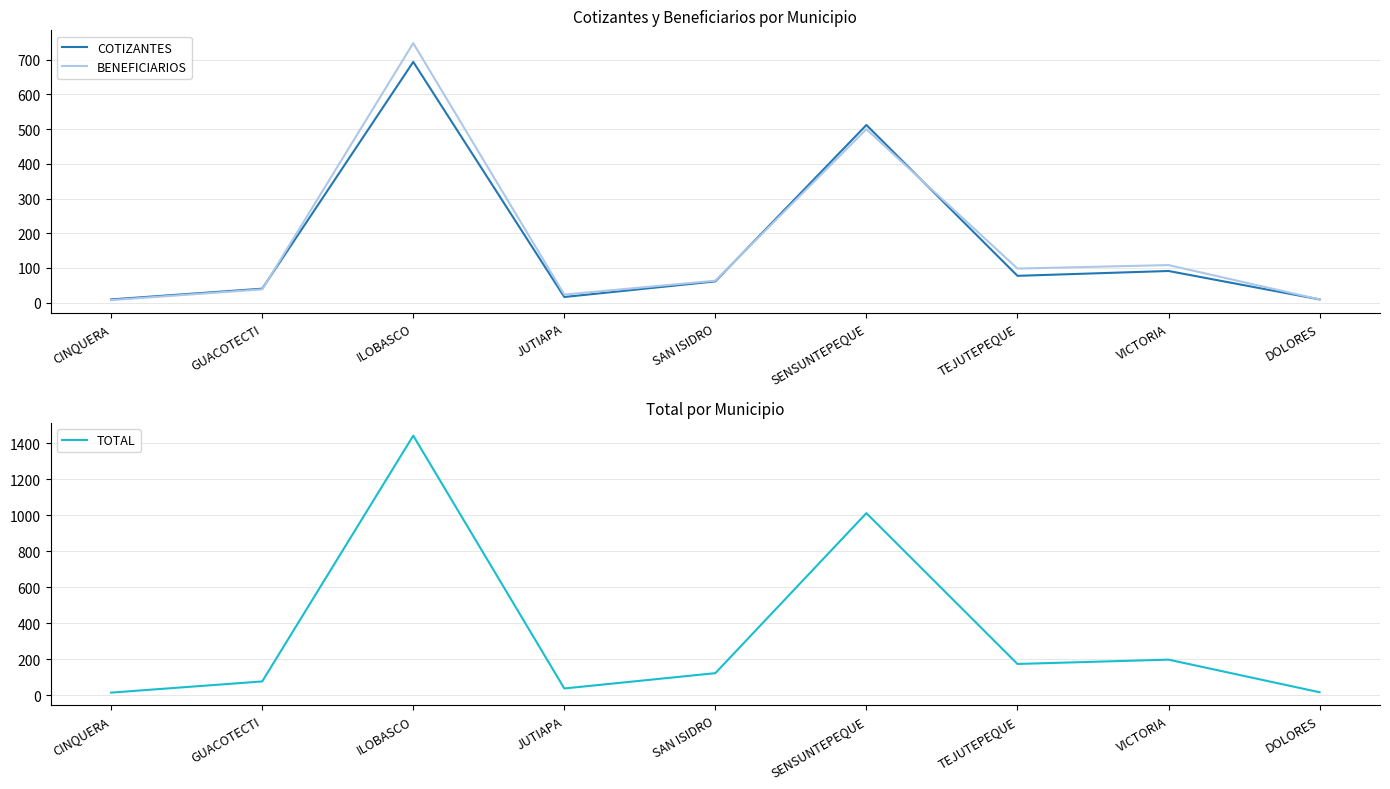

Rank the series by their maximum value, from highest to lowest.

TOTAL, BENEFICIARIOS, COTIZANTES